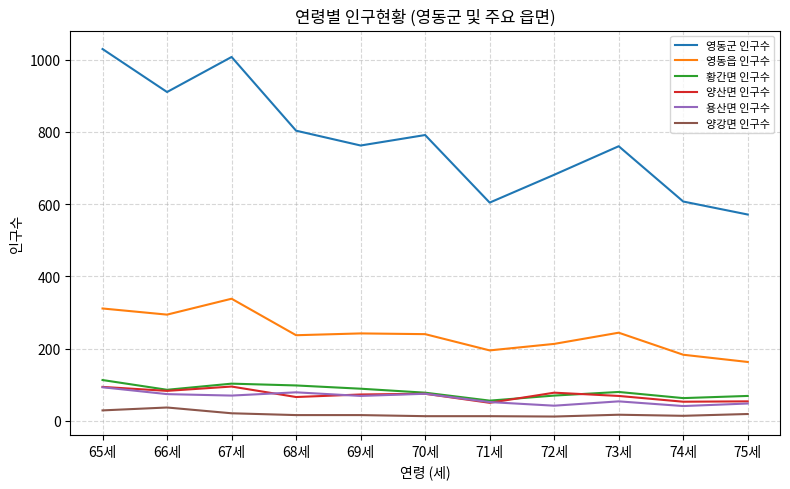

True or false: 양산면 인구수 and 영동읍 인구수 intersect in this chart.

False